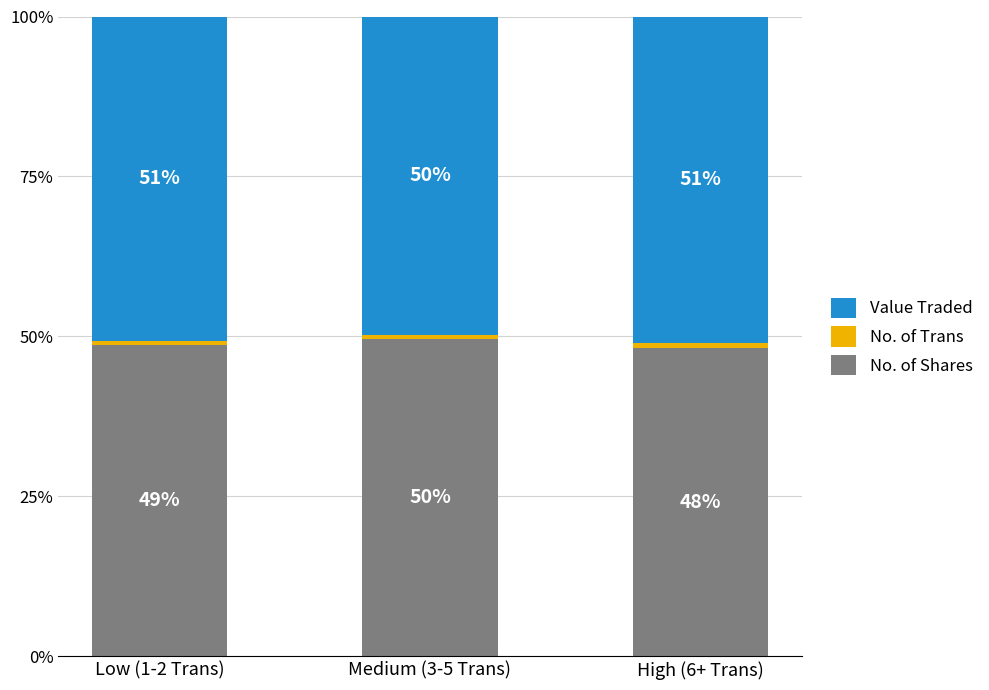

Does the chart contain stacked bars?

Yes